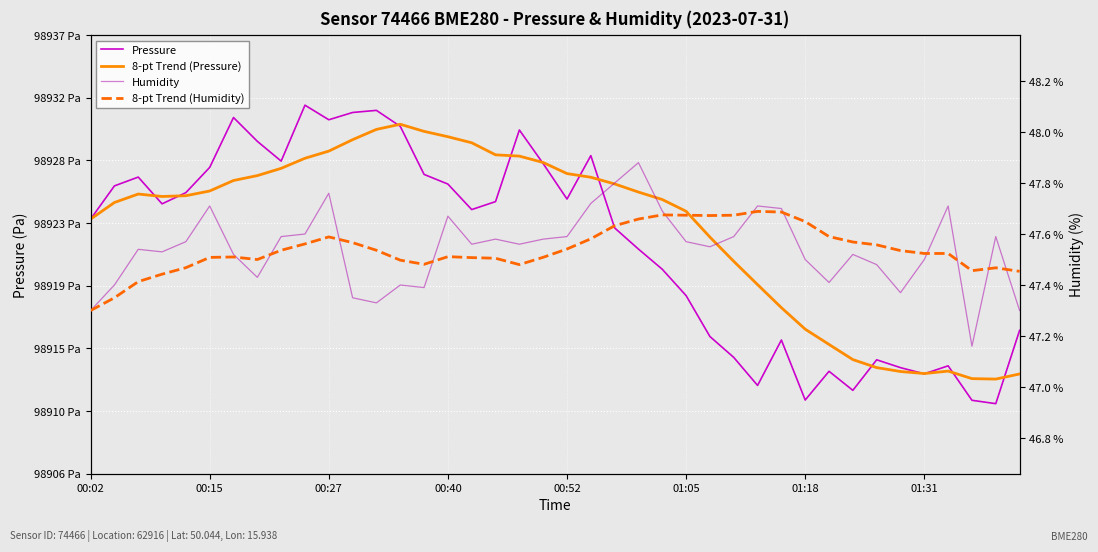

True or false: 8-pt Trend (Humidity) and 8-pt Trend (Pressure) intersect in this chart.

False